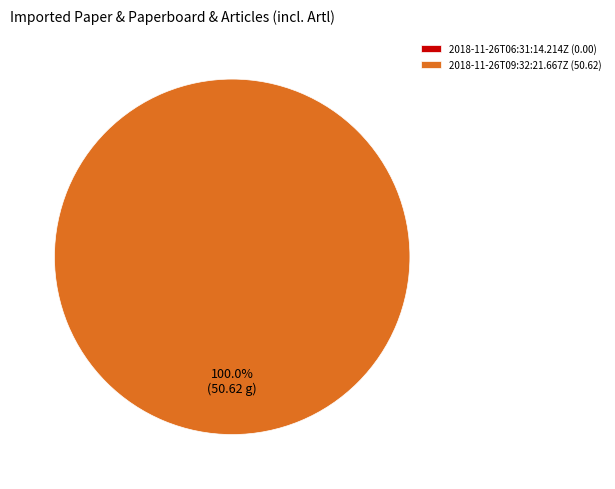

The 2018-11-26T09:32:21.667Z slice represents 99% of the pie. True or false?

False